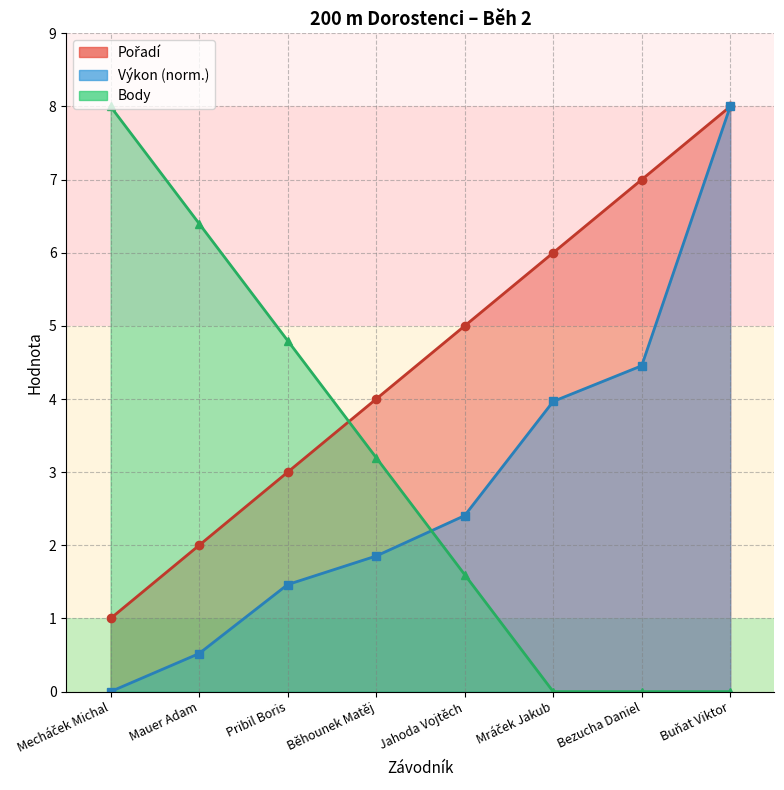

What are all the series names shown in the legend?

Pořadí, Výkon, Body